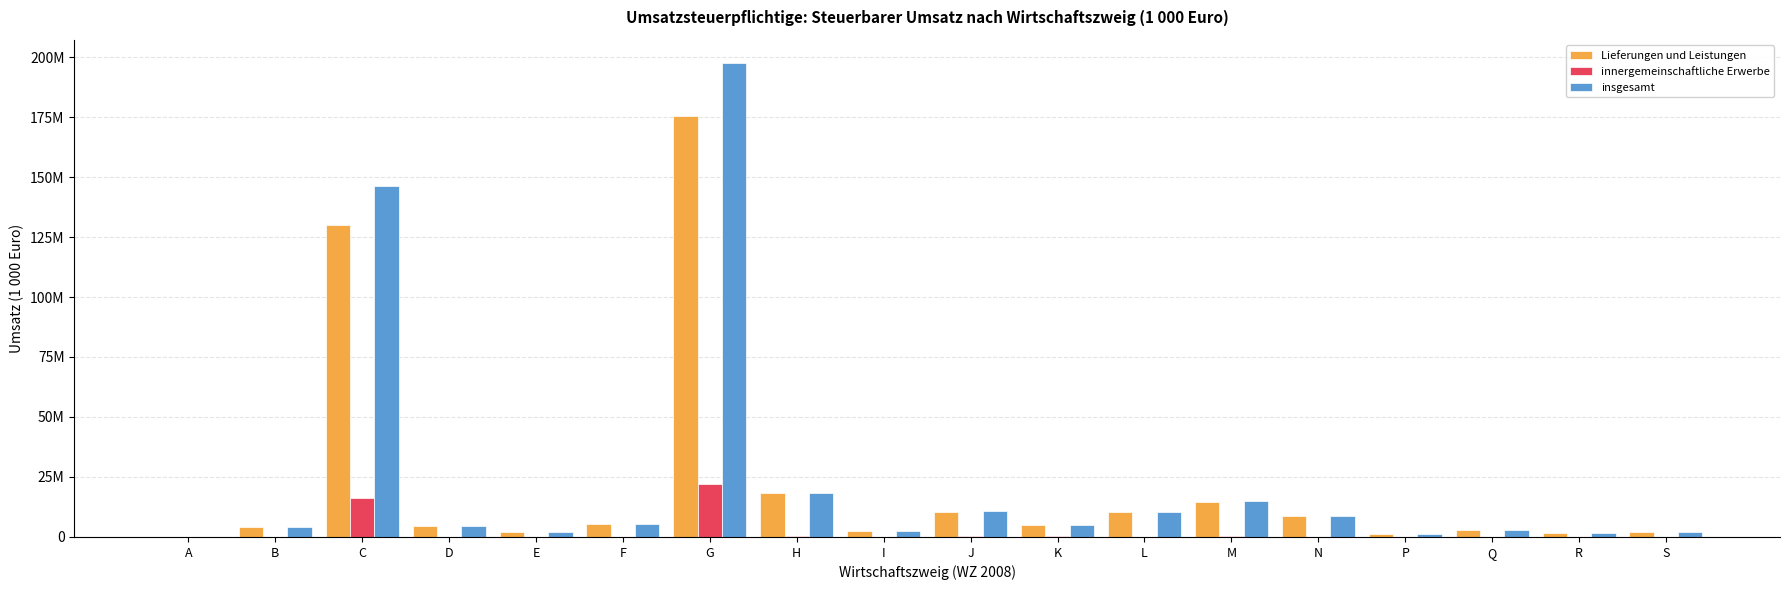

What are all the series names shown in the legend?

Lieferungen und Leistungen, innergemeinschaftliche Erwerbe, insgesamt